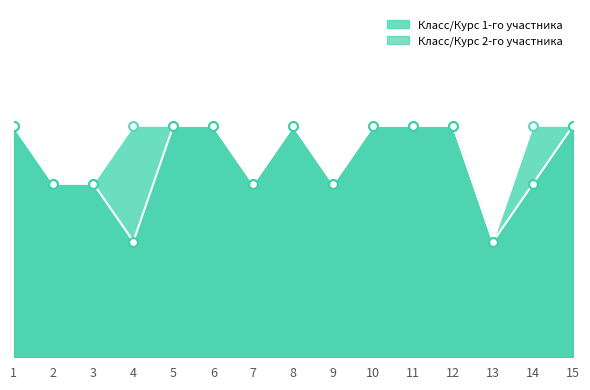

Which series has the largest Y range (max minus min)?

Класс/Курс 1-го участника